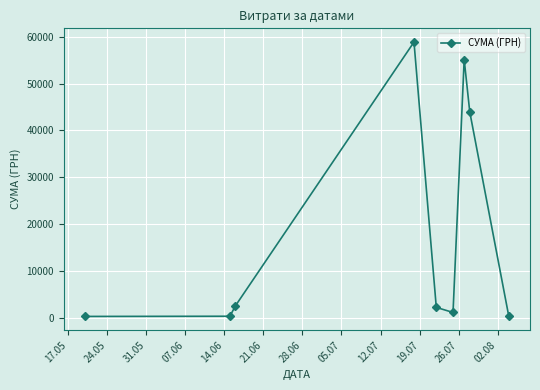

What is the maximum value shown in the chart?

58840.0